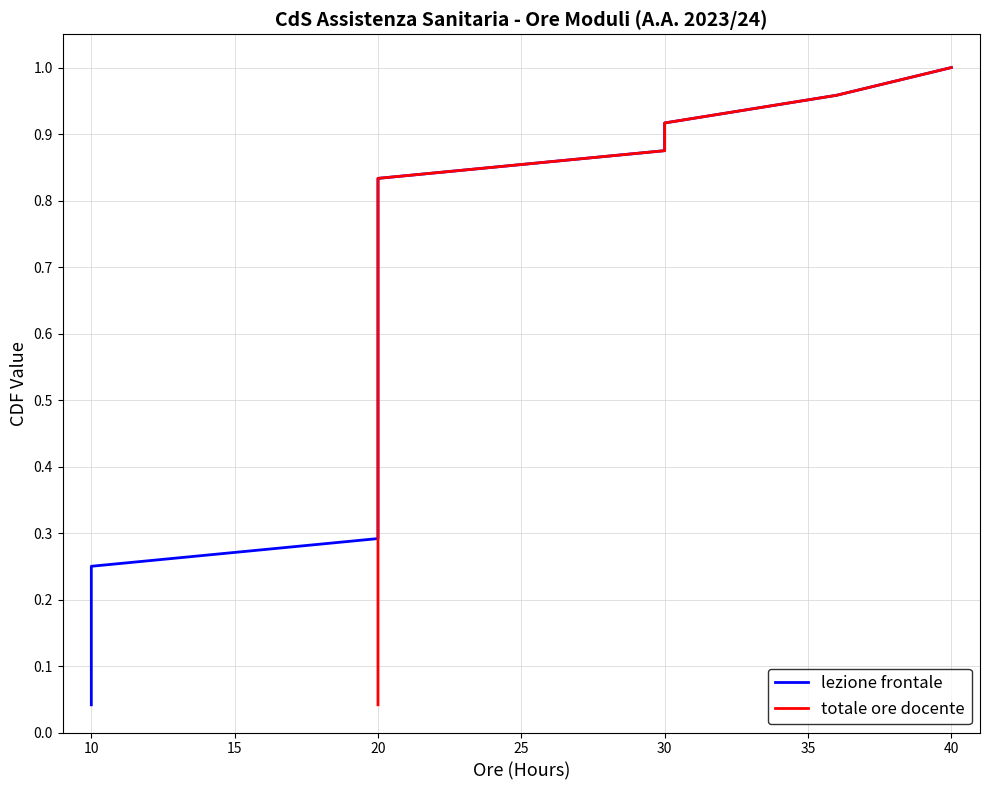

What are all the series names shown in the legend?

lezione frontale, totale ore docente